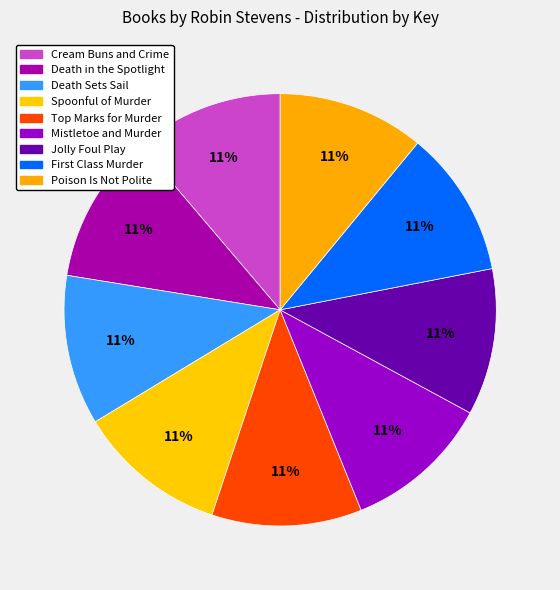

Is there any slice that represents more than half of the pie?

No